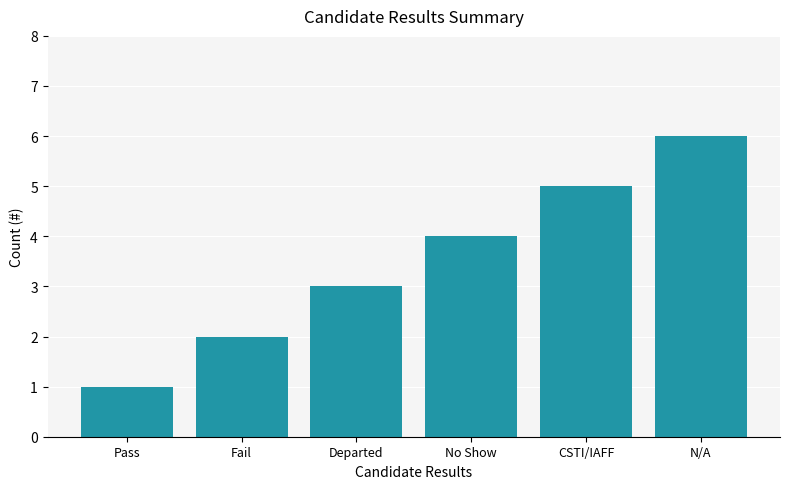

True or false: the data shows 1 at Pass.

True